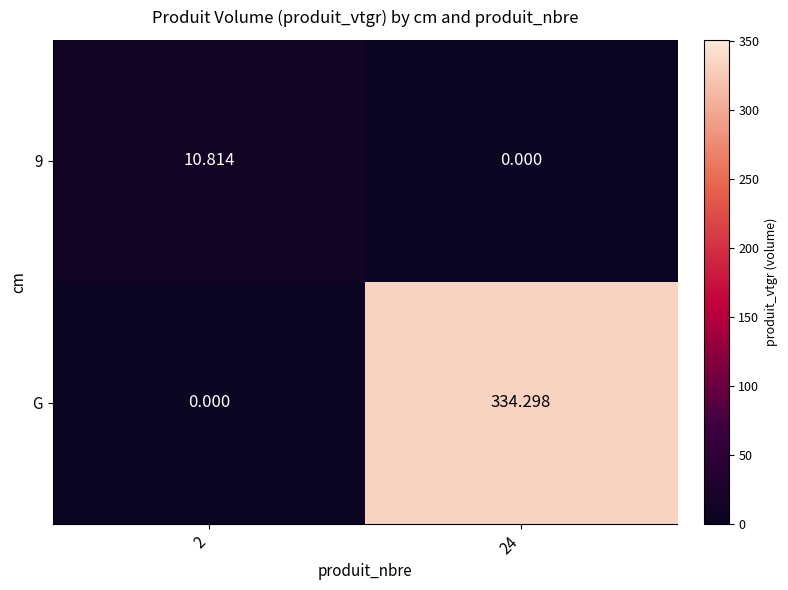

Is the value of G at 2 greater than the value of 9 at 2?

No